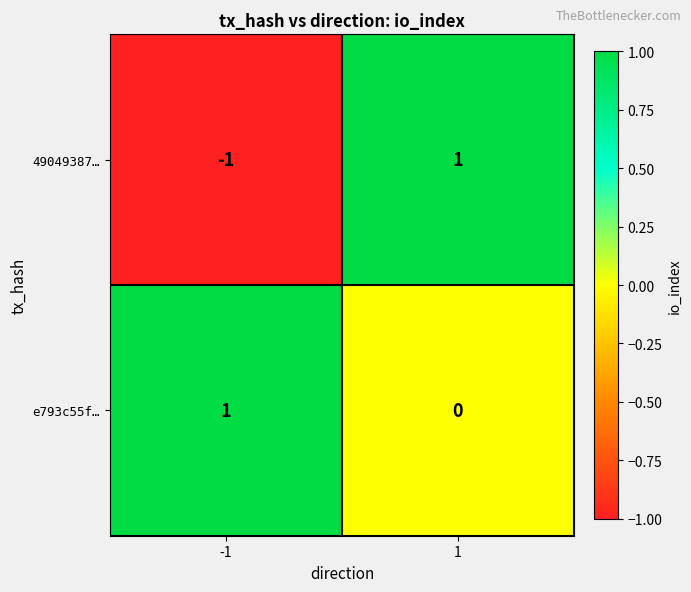

At which category is the sum across all series the highest?

1